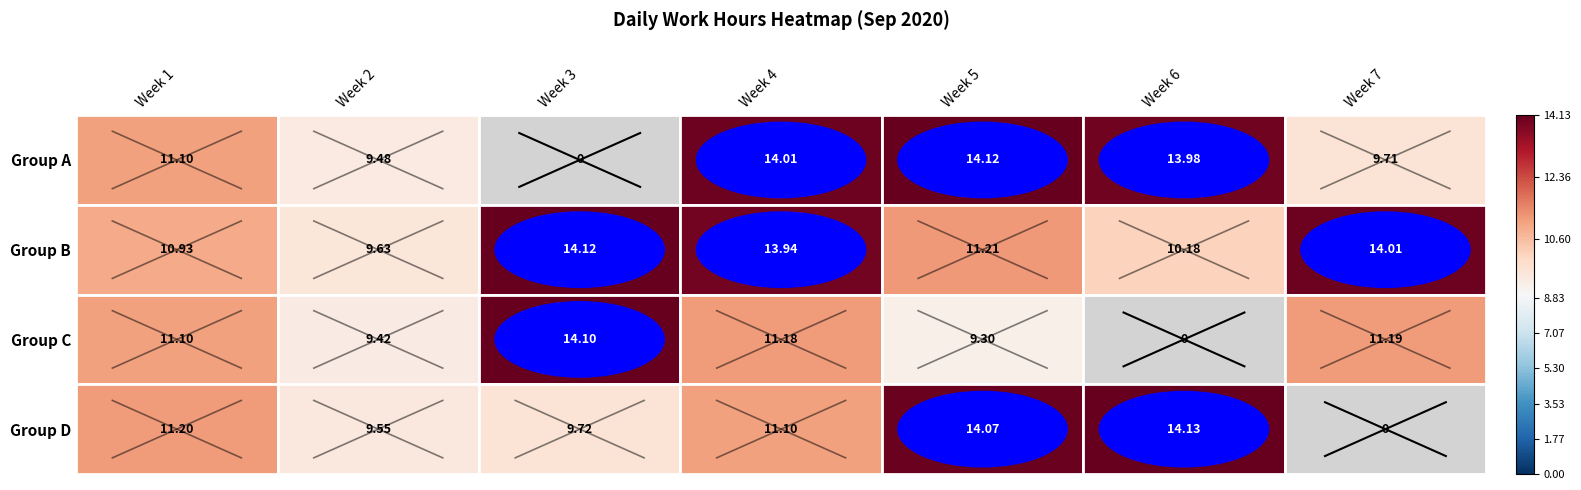

The Mon series shows 4.0 at 21. True or false?

False